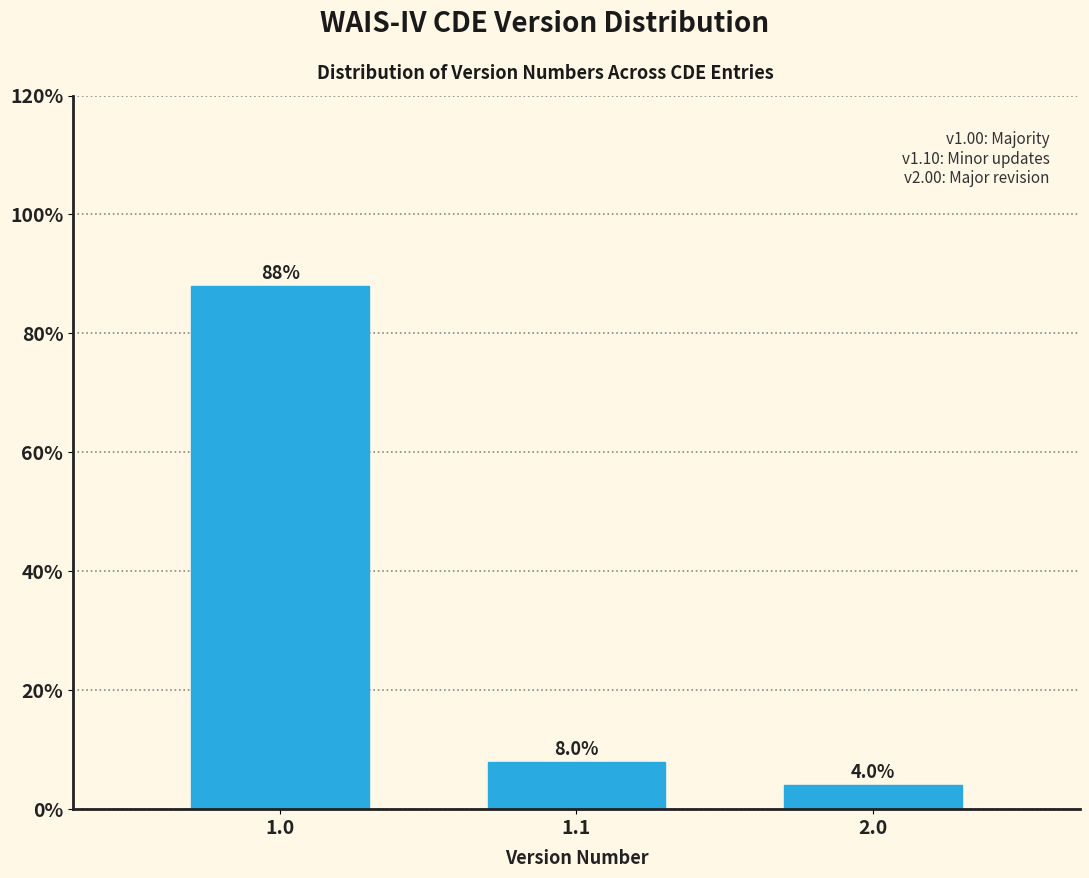

Reading left to right, list all the values displayed in this chart.

88	8	4